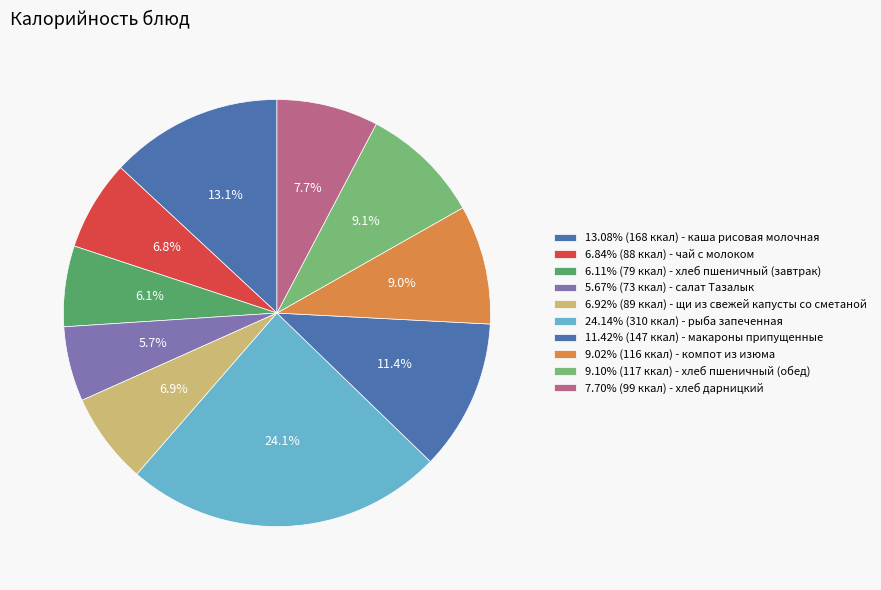

To the nearest percent, what is the difference between the largest and smallest slice percentages?

18%